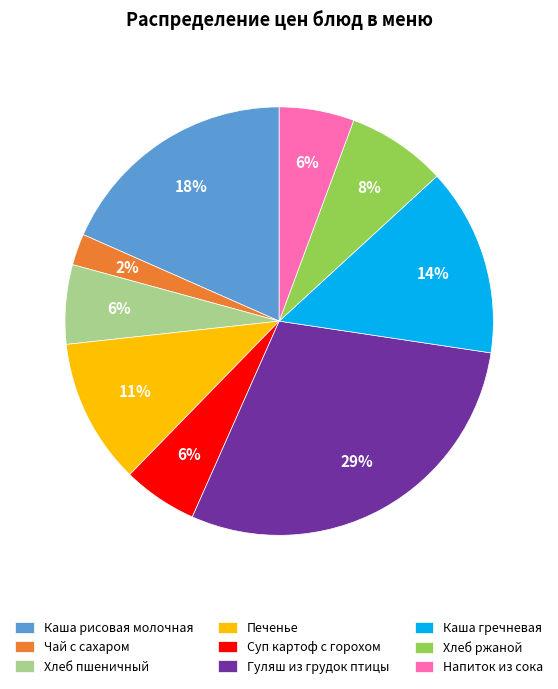

Which has a higher value, Каша рисовая молочная or Каша гречневая?

Каша рисовая молочная